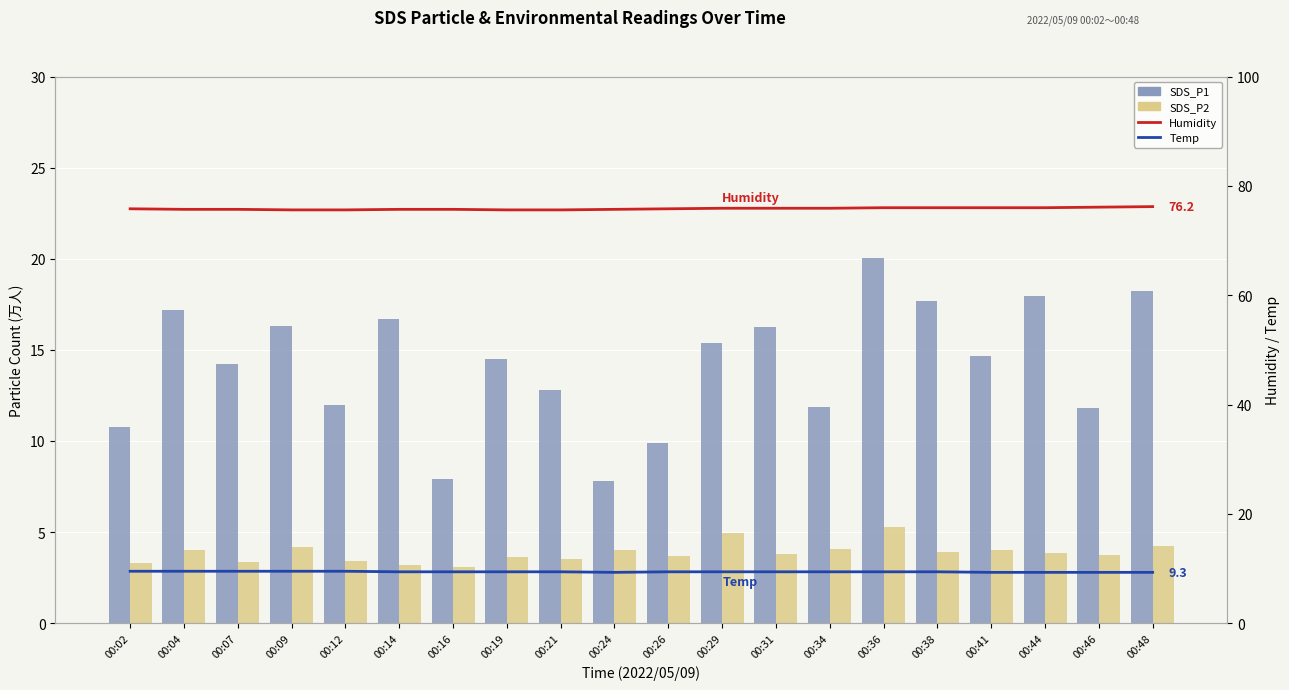

What is the sum of the Temp values at 00:41 and 00:16?

18.7